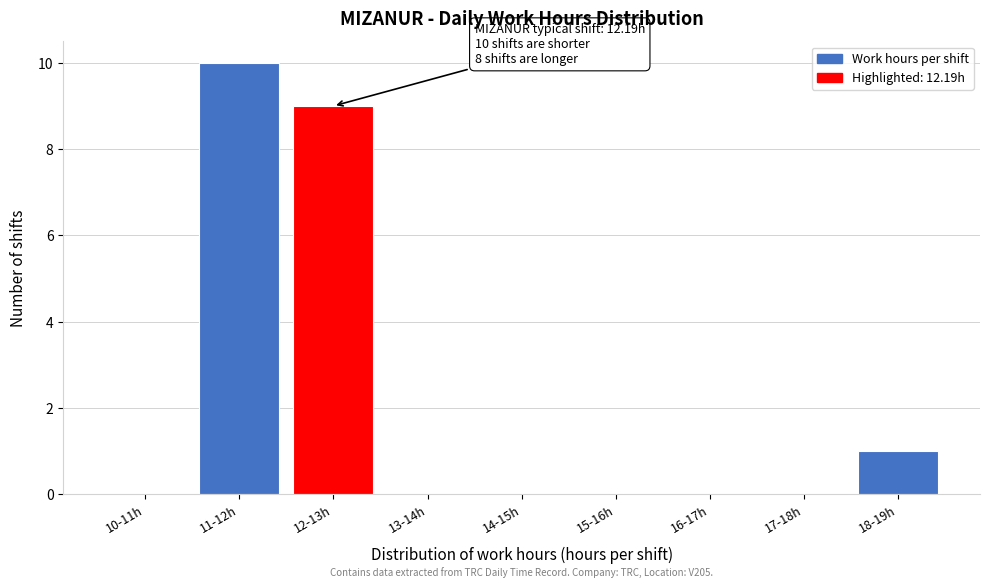

Reading left to right, transcribe all the data shown in this chart.

10-11h=0	11-12h=10	12-13h=9	13-14h=0	14-15h=0	15-16h=0	16-17h=0	17-18h=0	18-19h=1